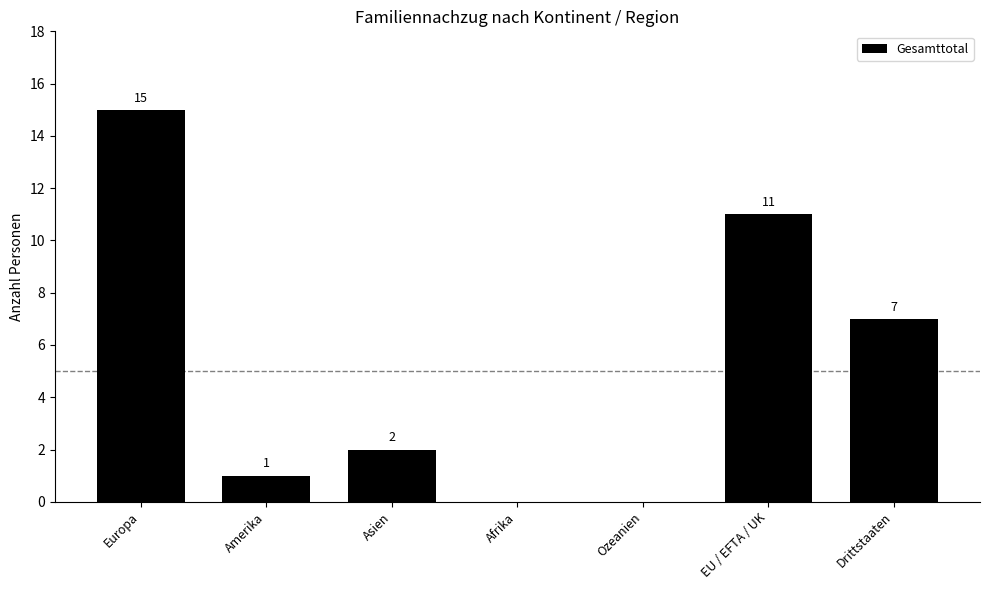

Are the bars horizontal?

No